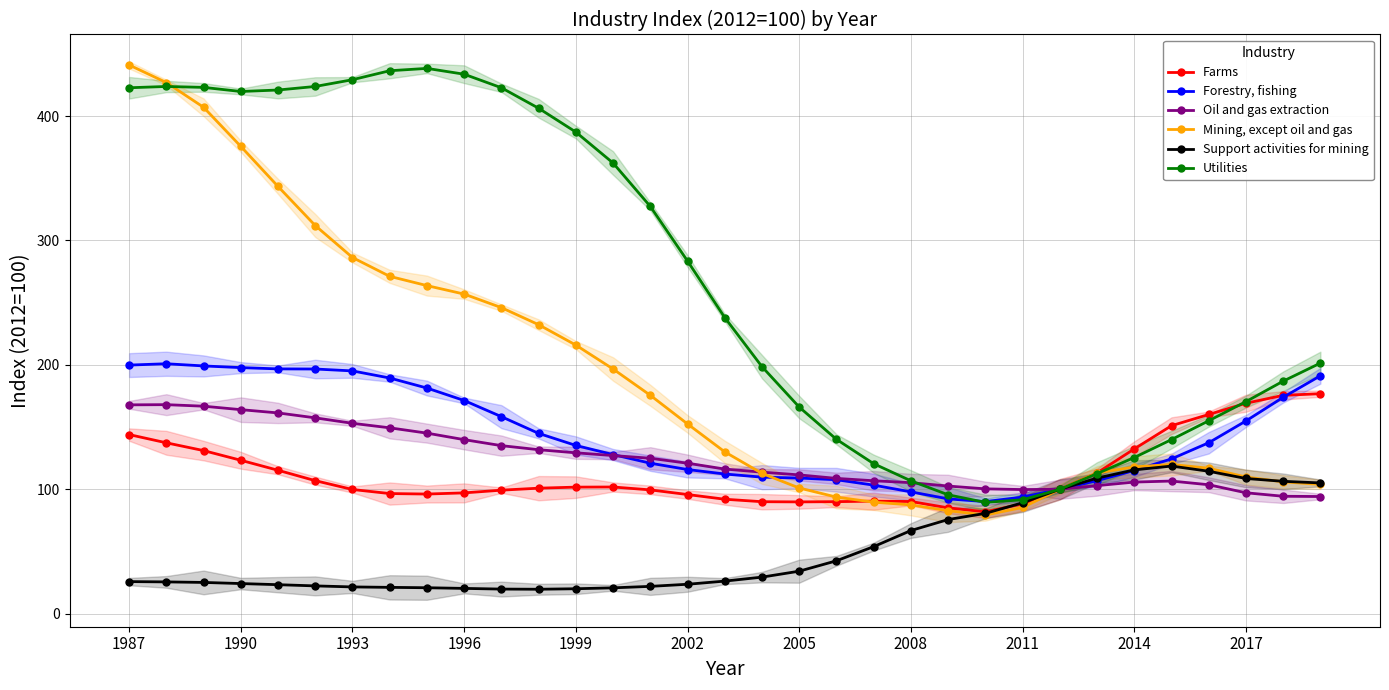

What is the highest value of the Mining, except oil and gas series?

441.1